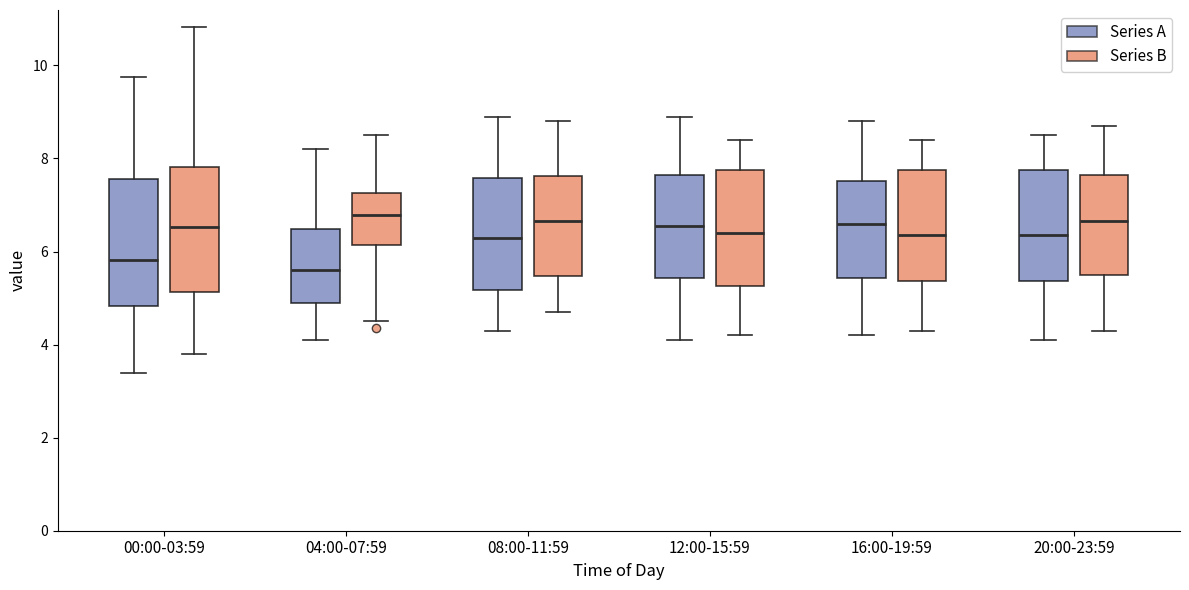

Reading left to right, read every box against the y-axis: the position of its median line, the range the box covers, and the ends of its whiskers. The values are not printed on the chart, so give them approximately, as read against the axis.

00:00-03:59 (Series A): median 5.8, box 4.8 to 7.6, whiskers 3.4 to 9.8
00:00-03:59 (Series B): median 6.6, box 5.2 to 7.8, whiskers 3.8 to 10.8
04:00-07:59 (Series A): median 5.6, box 4.8 to 6.4, whiskers 4.2 to 8.2
04:00-07:59 (Series B): median 6.8, box 6.2 to 7.2, whiskers 4.6 to 8.6
08:00-11:59 (Series A): median 6.4, box 5.2 to 7.6, whiskers 4.4 to 9.0
08:00-11:59 (Series B): median 6.6, box 5.4 to 7.6, whiskers 4.8 to 8.8
12:00-15:59 (Series A): median 6.6, box 5.4 to 7.6, whiskers 4.2 to 9.0
12:00-15:59 (Series B): median 6.4, box 5.2 to 7.8, whiskers 4.2 to 8.4
16:00-19:59 (Series A): median 6.6, box 5.4 to 7.6, whiskers 4.2 to 8.8
16:00-19:59 (Series B): median 6.4, box 5.4 to 7.8, whiskers 4.4 to 8.4
20:00-23:59 (Series A): median 6.4, box 5.4 to 7.8, whiskers 4.2 to 8.6
20:00-23:59 (Series B): median 6.6, box 5.6 to 7.6, whiskers 4.4 to 8.8